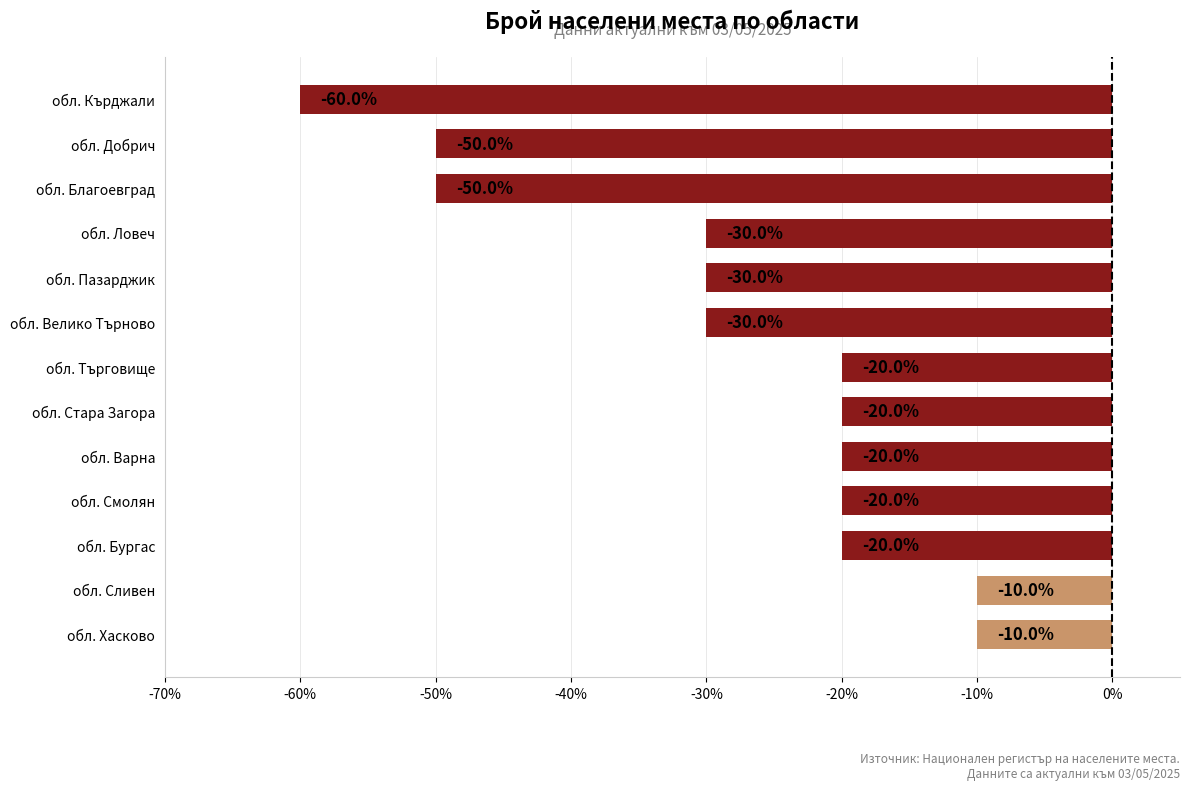

Between обл. Варна and обл. Хасково, which is larger?

обл. Хасково